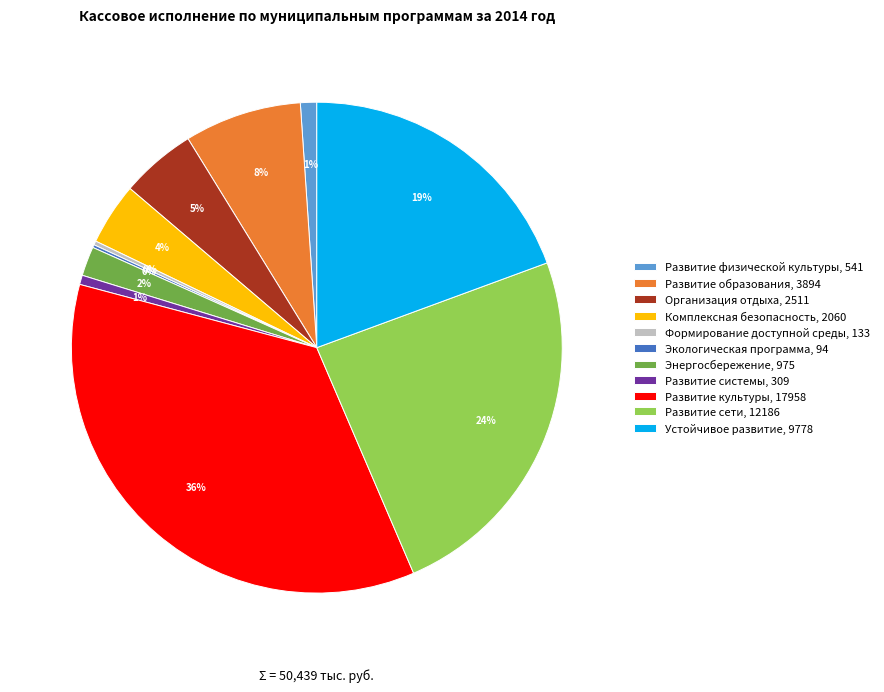

Is it true that Комплексная безопасность is 10% of the pie?

False